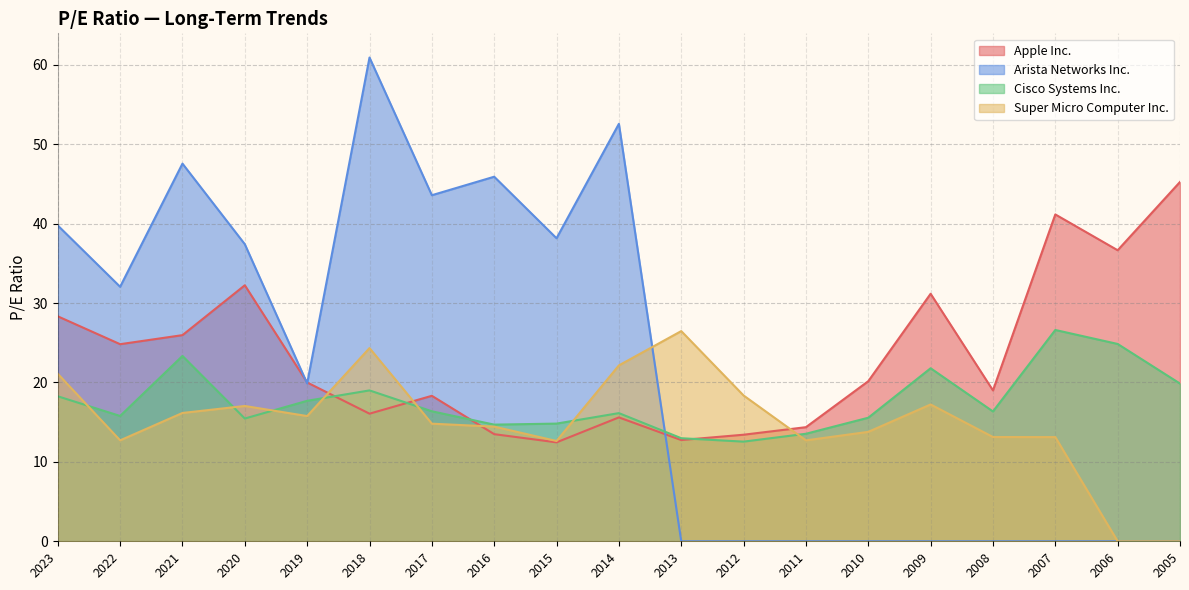

At which label does Apple Inc. first exceed 20?

2023